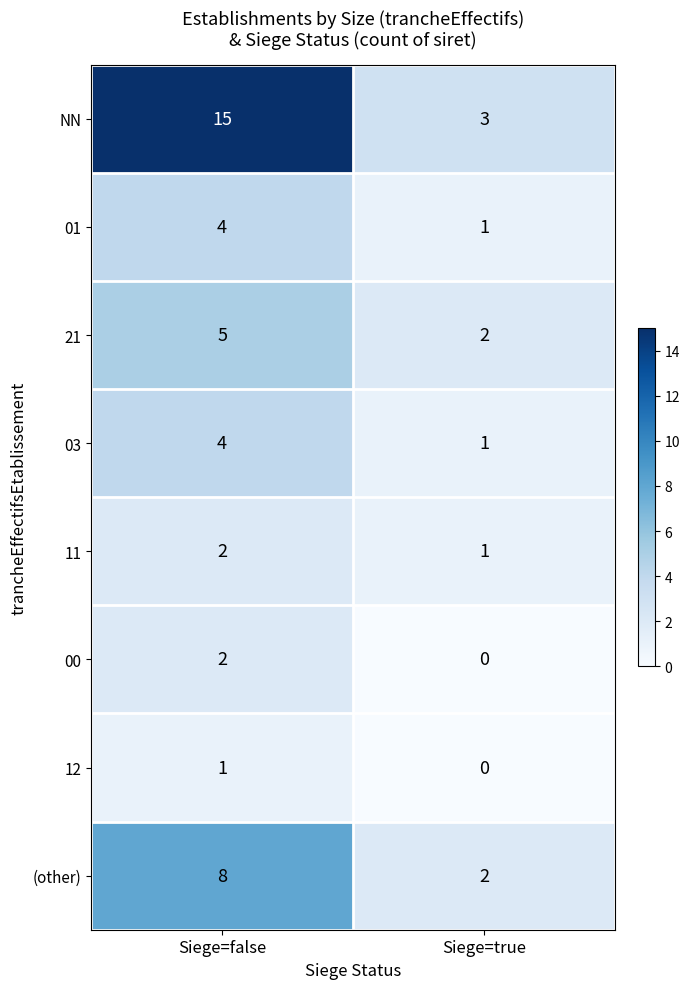

What is the sum of all 01 values?

5